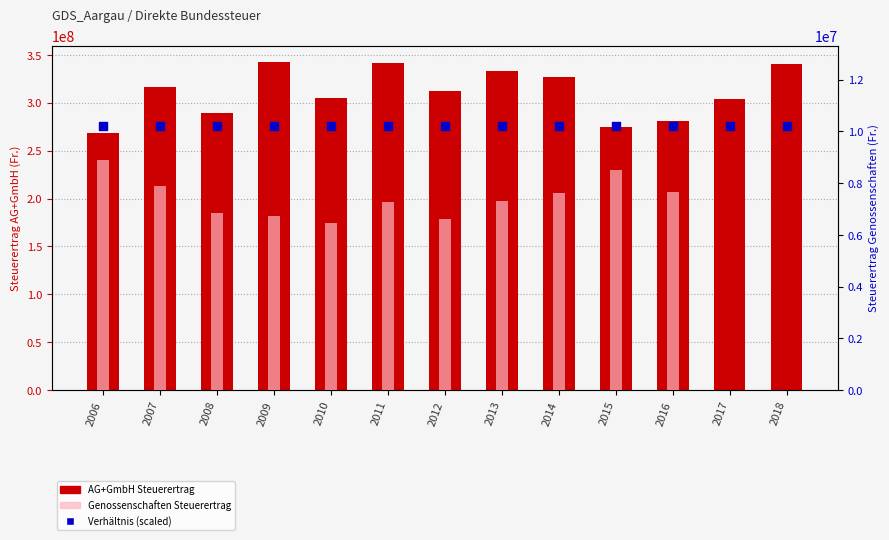

Which series has the widest spread of Y values?

AG+GmbH Steuerertrag